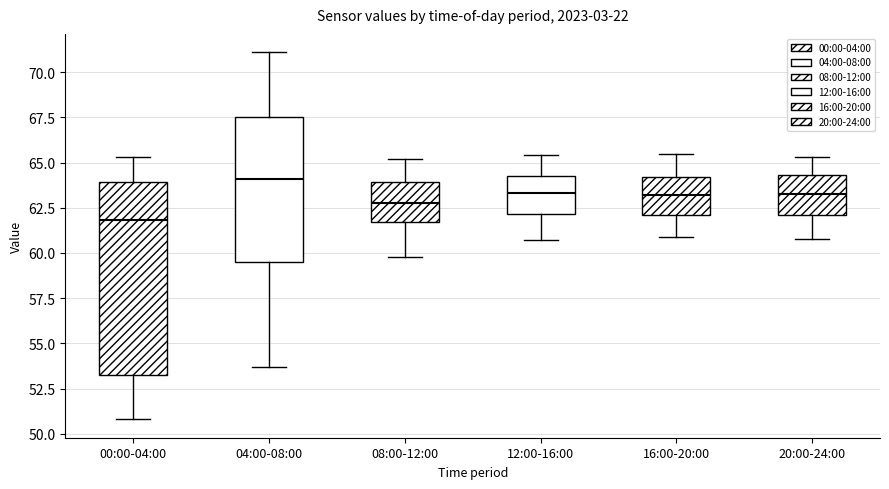

Which box has the highest median line?

04:00-08:00